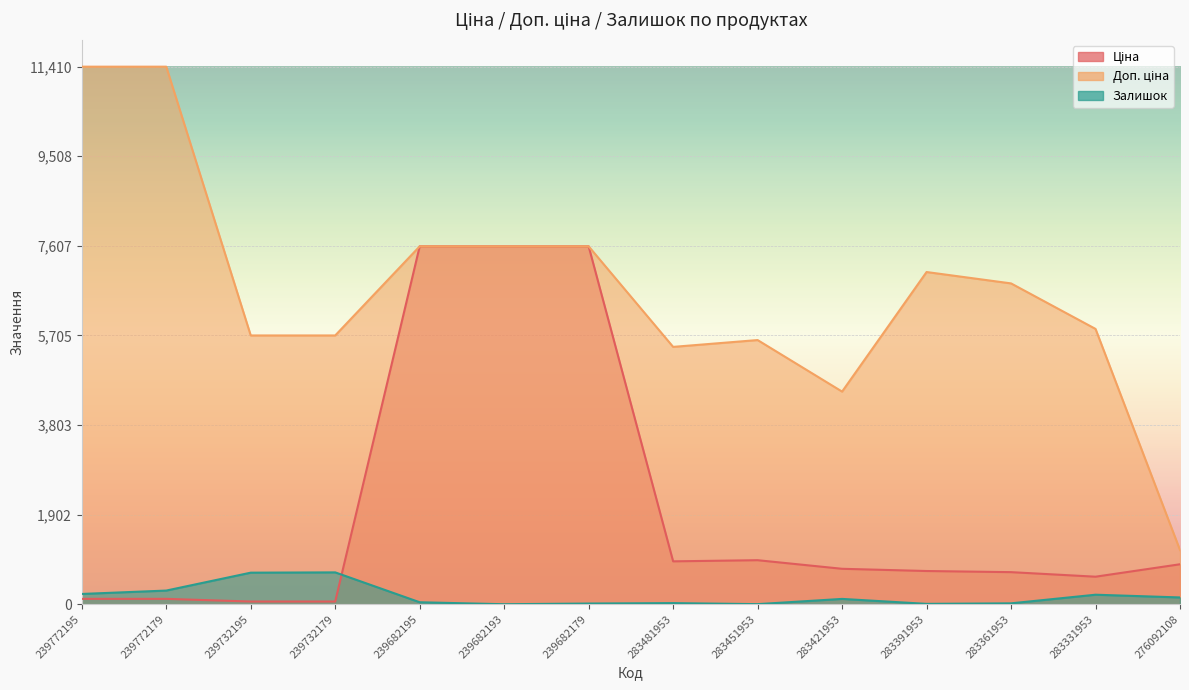

Reading left to right, what are all the values shown in this chart?

Ціна: 114.1	114.1	57.0	57.0	7596.5	7596.5	7596.5	910.4	934.5	752.2	705.1	681.0	584.4	848.4
Доп. ціна: 11410.0	11410.0	5705.0	5705.0	7596.5	7596.5	7596.5	5462.3	5607.2	4513.3	7051.3	6809.8	5843.9	1149.7
Залишок: 218.0	290.0	670.0	676.0	42.0	0.0	15.0	24.0	2.0	113.0	8.0	19.0	202.0	144.0